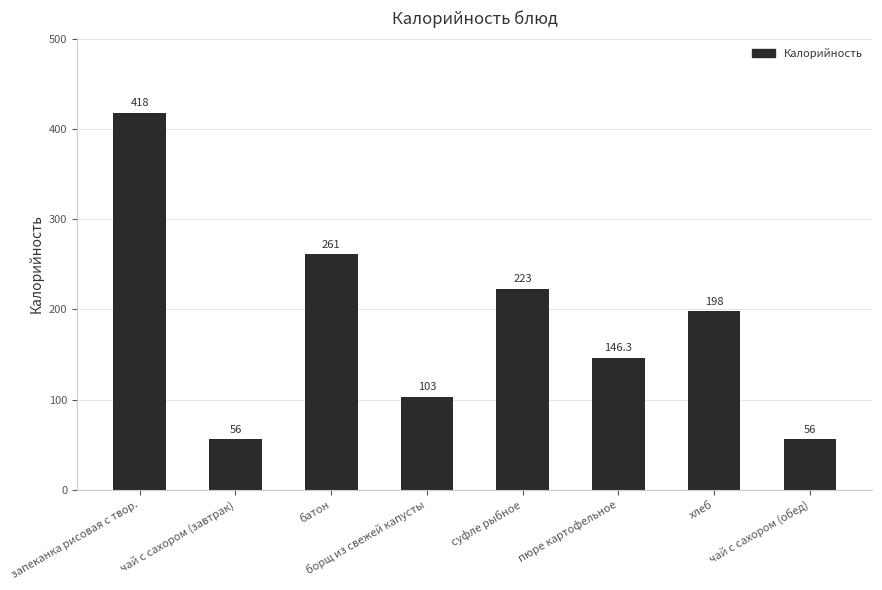

Is it true that the value at батон is 261.0?

True